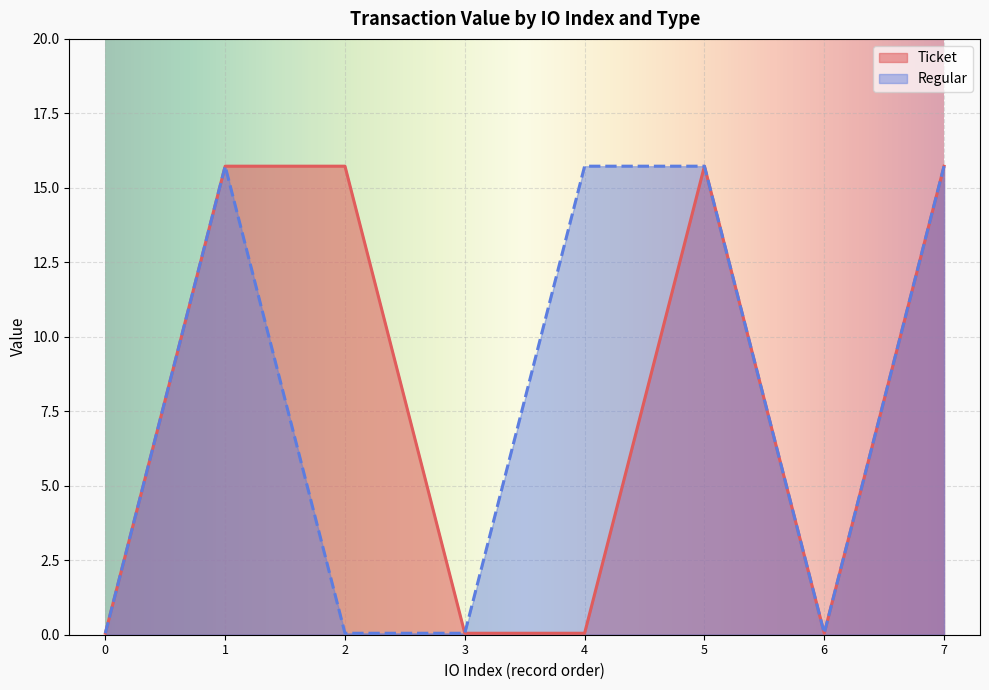

True or false: Regular and Ticket cross at least once.

False